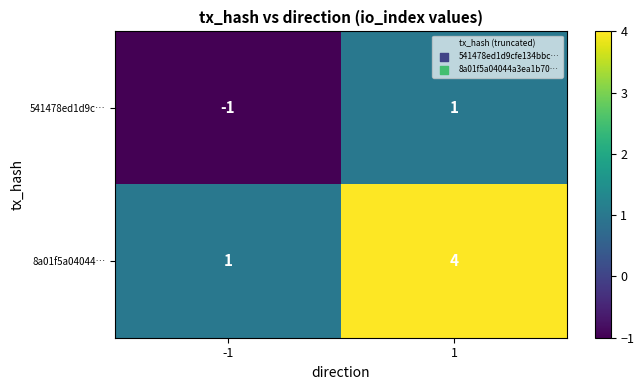

At which category is the sum across all series the highest?

1